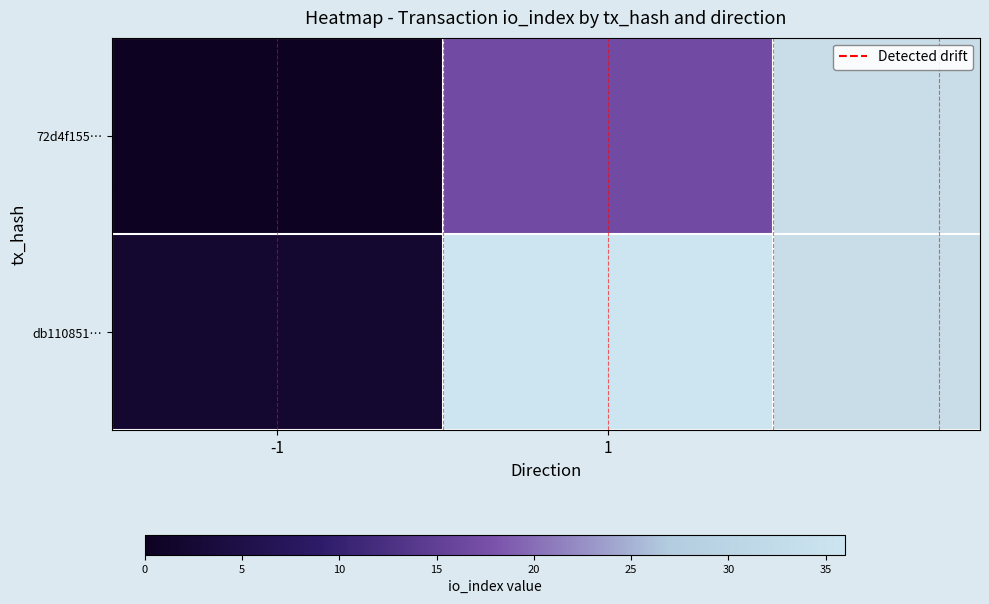

At how many categories does at least one series exceed 5?

1